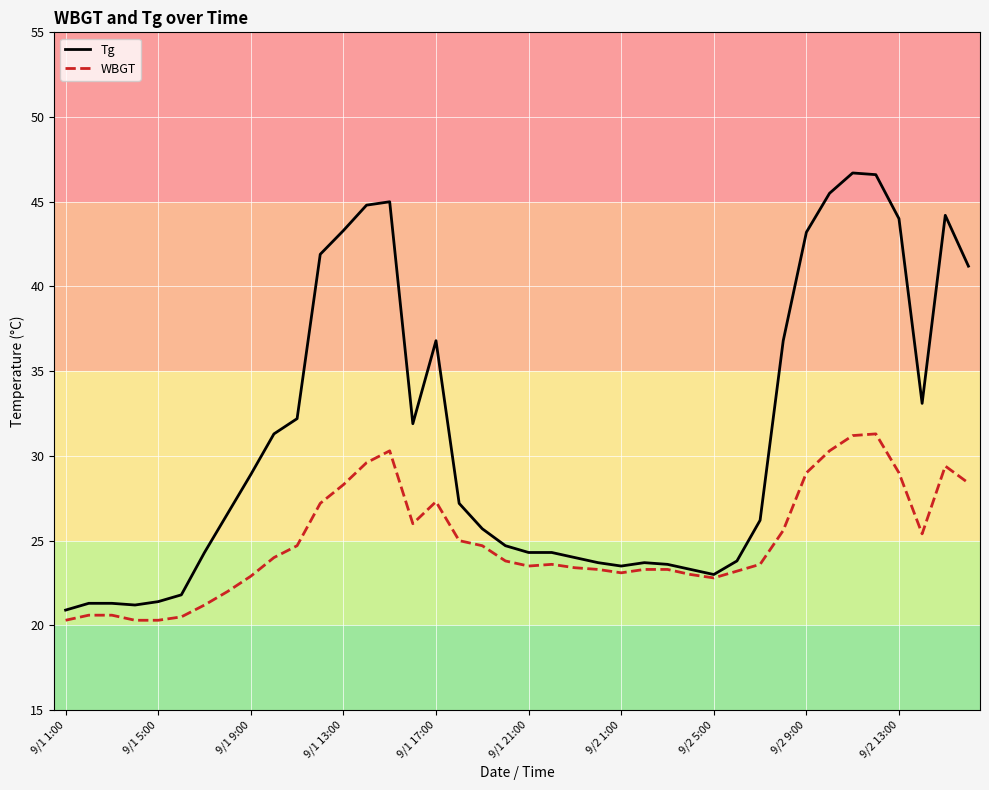

How many lines are shown in the chart?

2